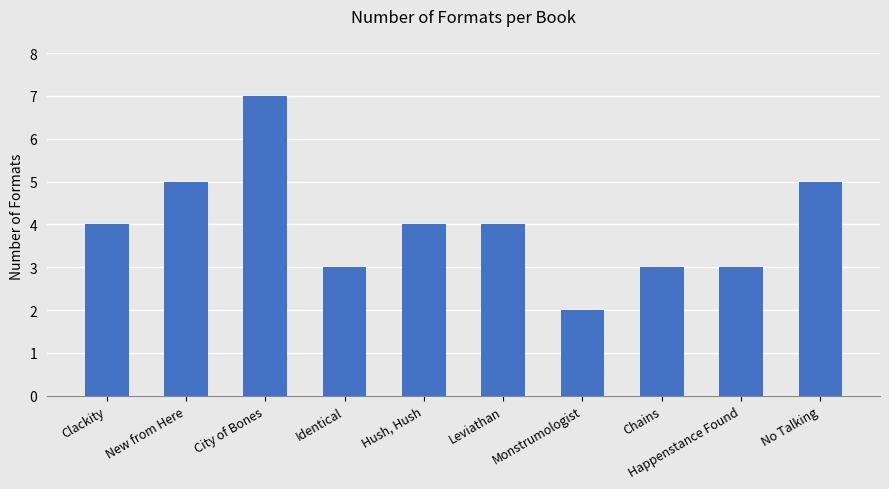

What is the change in value from Clackity to New from Here?

+1